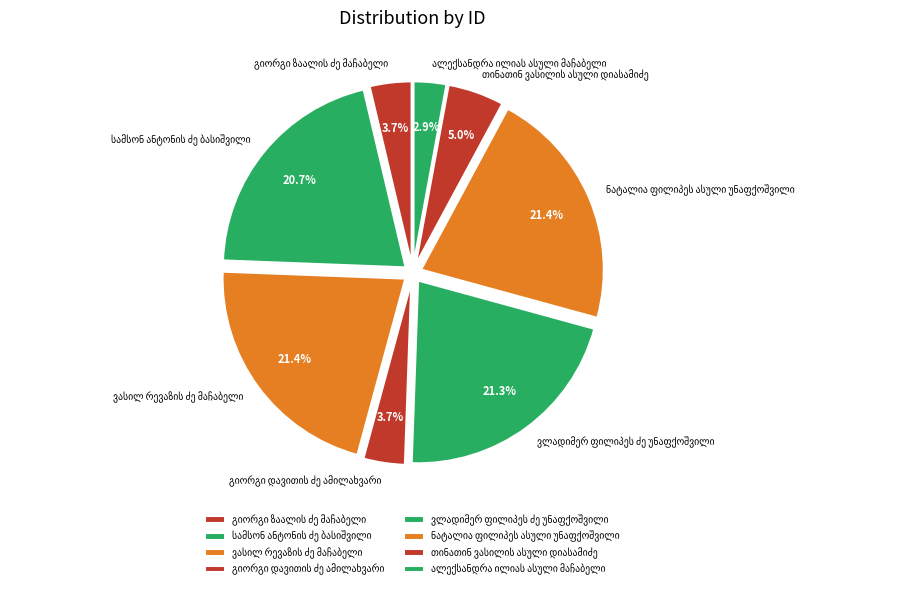

Is there any slice that represents more than half of the pie?

No